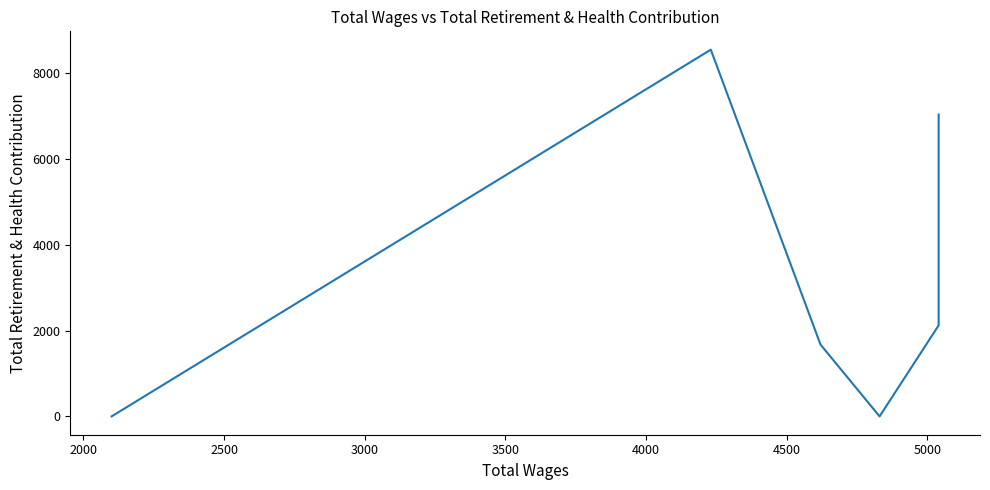

What is the value of the 2nd point from the left?

8546